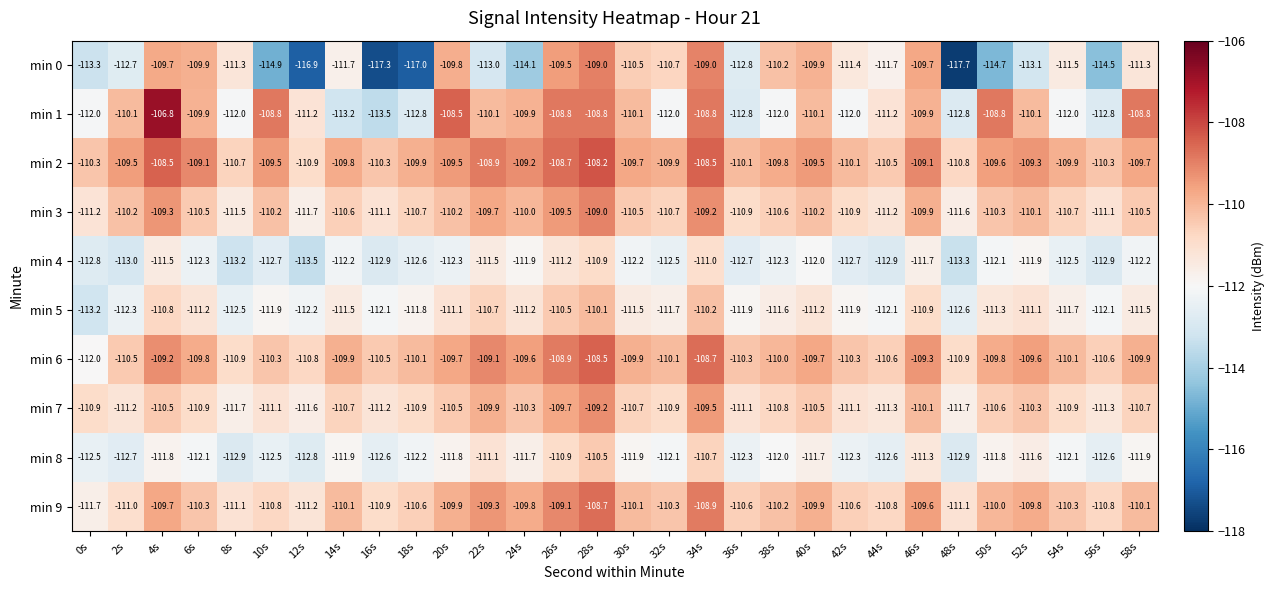

Is it true that min 3 equals -109.7 at 22s?

True